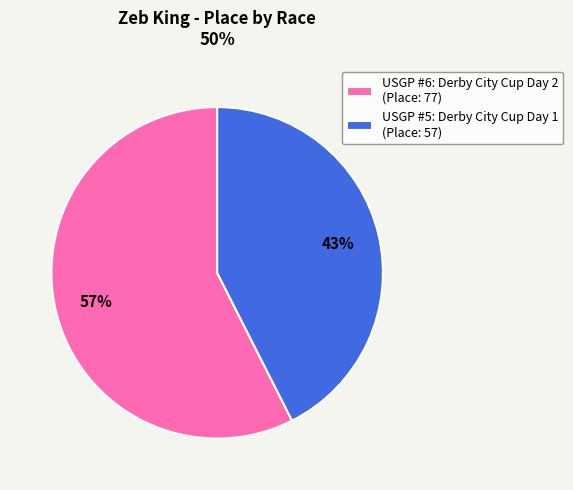

How many slices are in this pie chart?

2